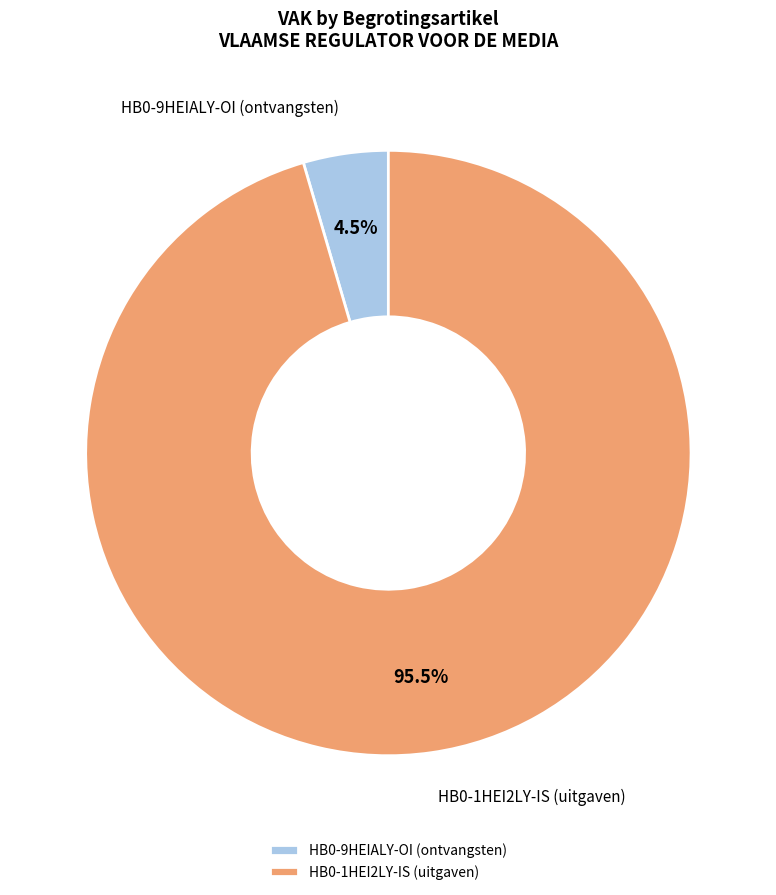

How many slices are in this pie chart?

2